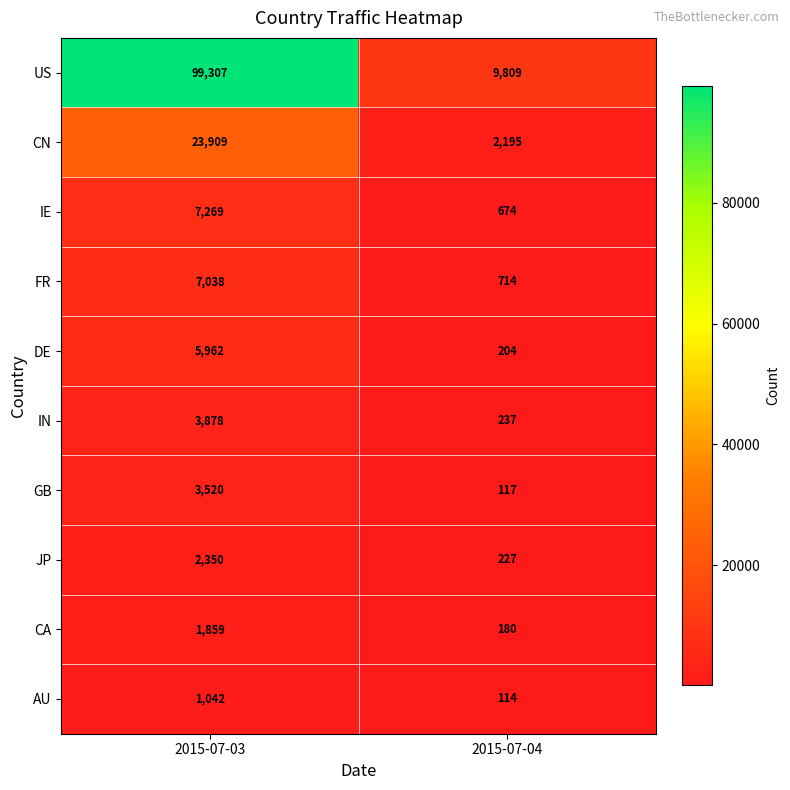

The value of JP at 2015-07-04 is 315. True or false?

False